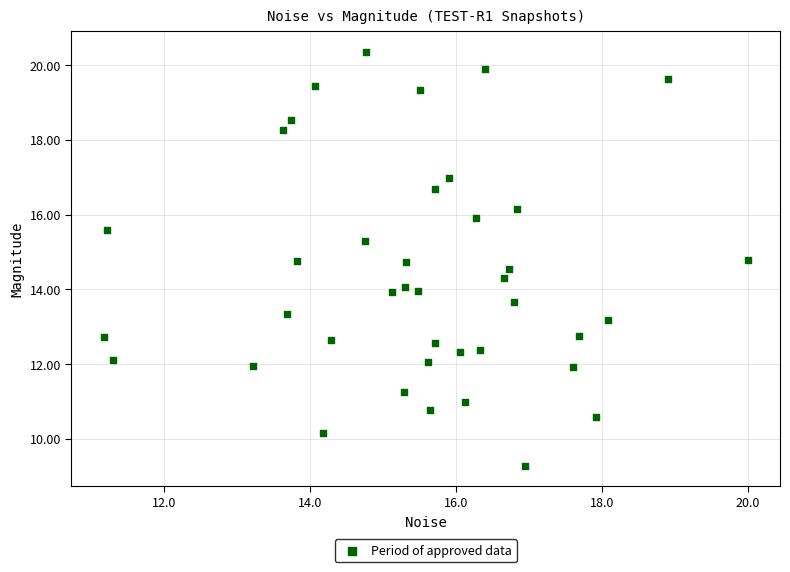

What is the range of Y values (max minus min)?

11.1